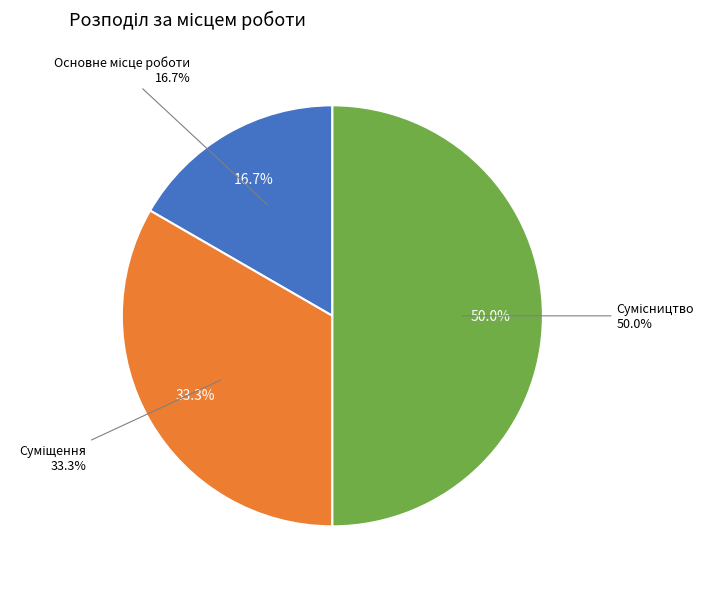

To the nearest percent, what is the average slice percentage?

33%